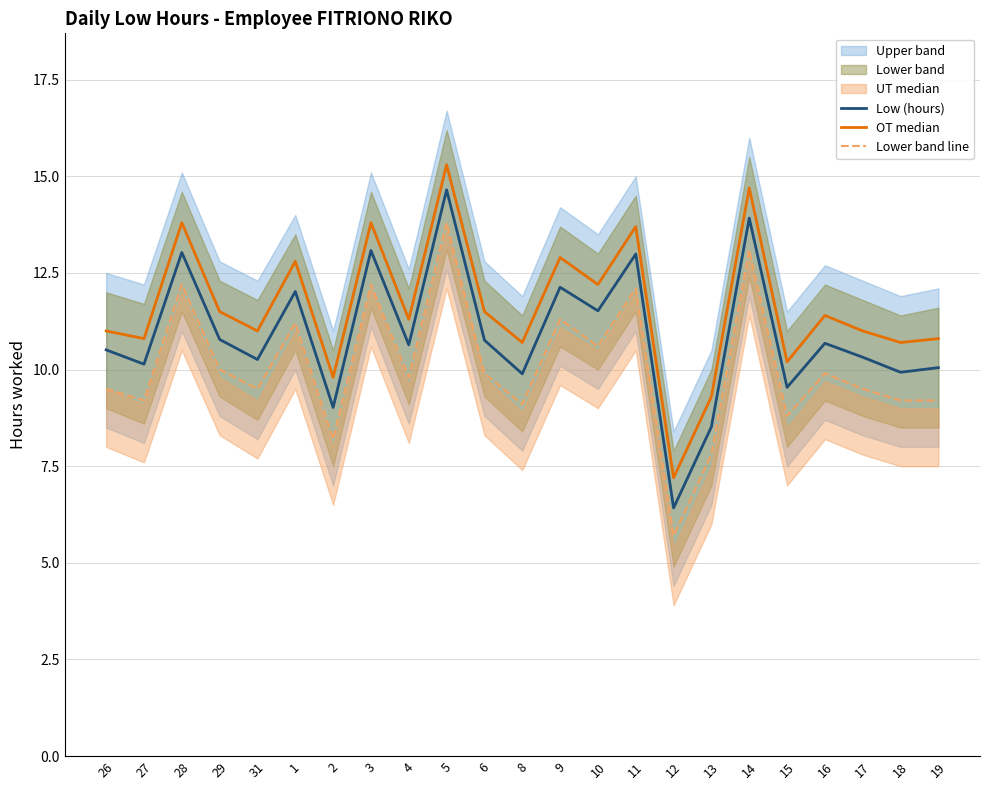

In Lower band line, how many points are higher than both neighbors (excluding endpoints)?

8